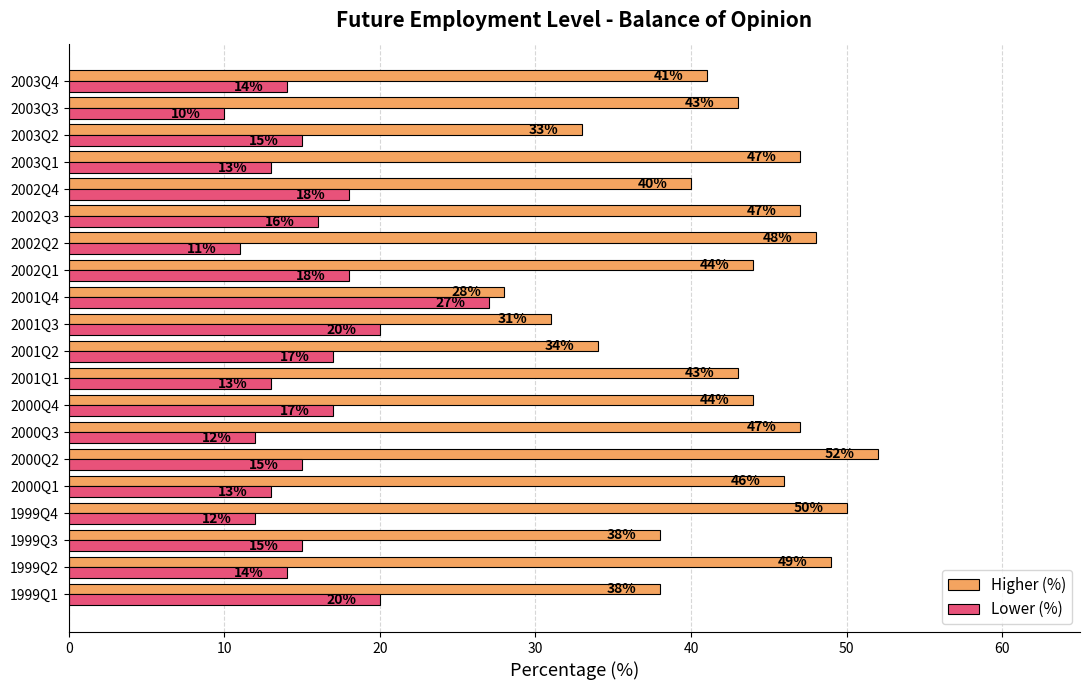

Rank the series by their average value, from lowest to highest.

Lower (%), Higher (%)